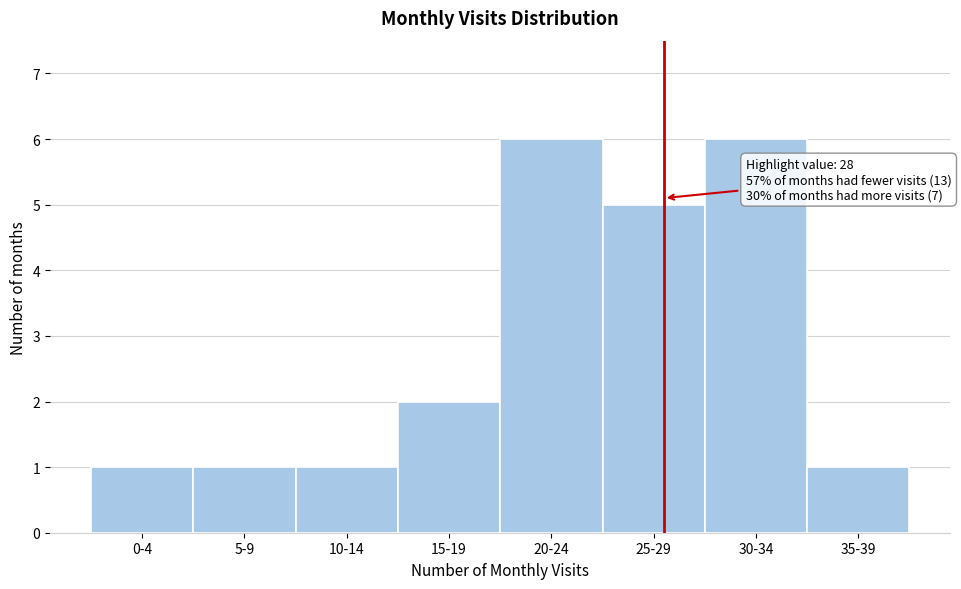

Reading right to left, list all the values displayed in this chart.

35-39=1	30-34=6	25-29=5	20-24=6	15-19=2	10-14=1	5-9=1	0-4=1